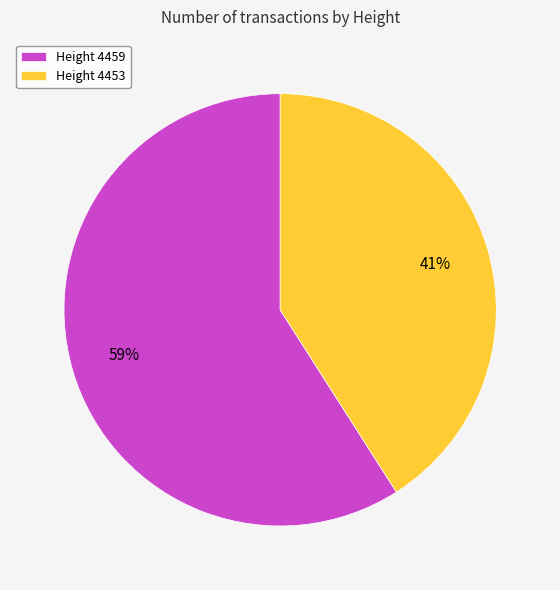

Count the number of slices in the pie.

2